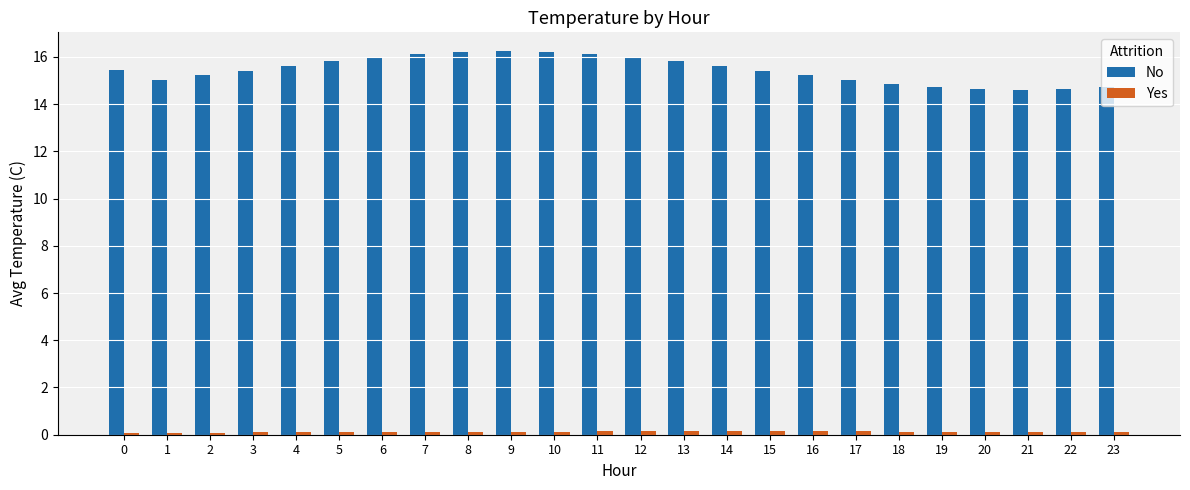

What is the difference between the maximum and second lowest values in the No series?

1.6